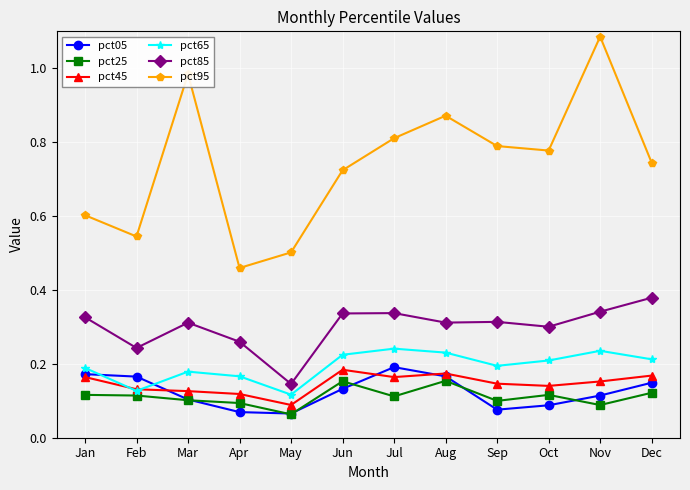

How many interior local valleys does the pct95 series have?

3